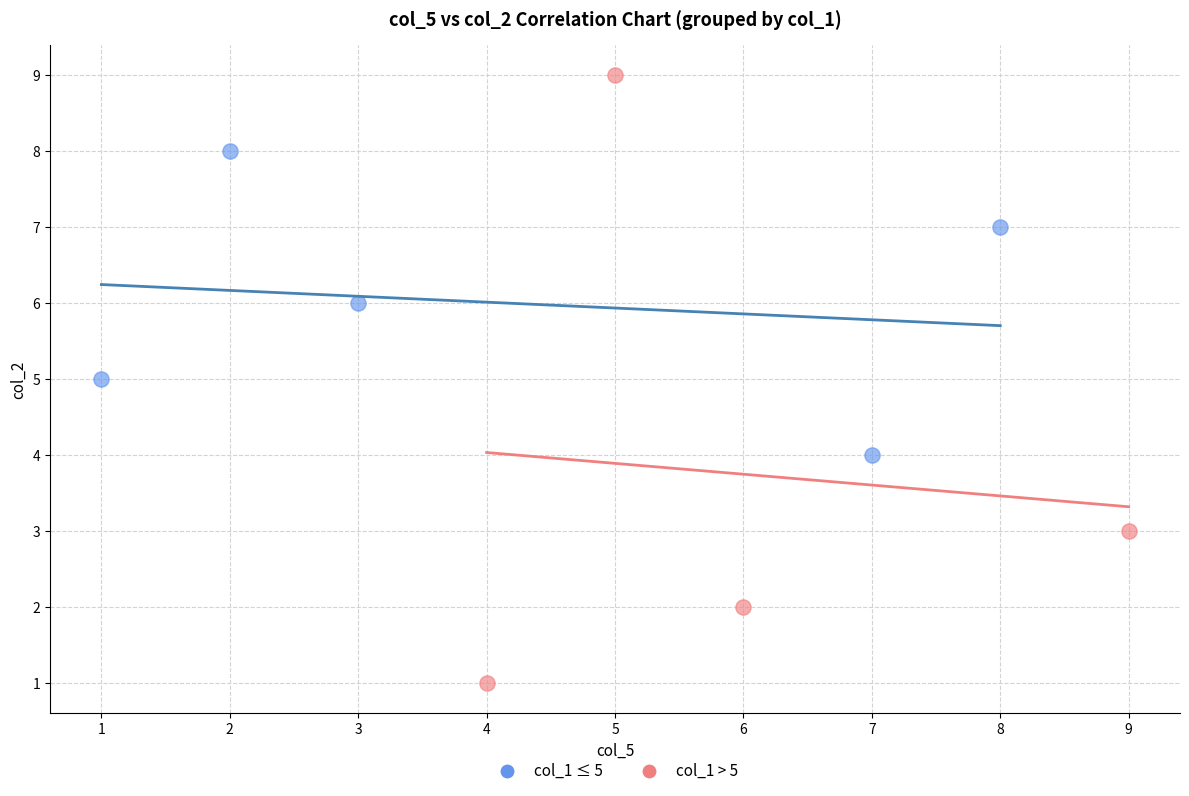

Which series reaches the minimum Y coordinate?

col_1 > 5